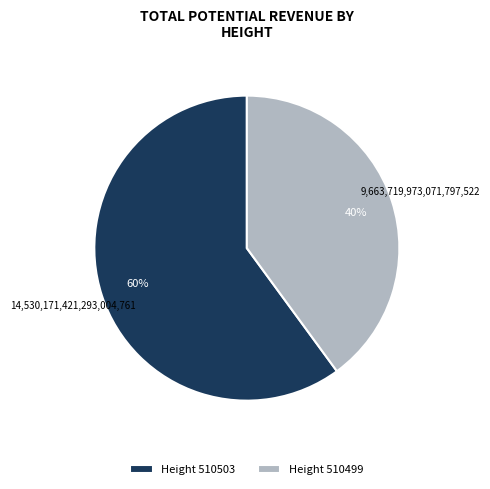

Is there a majority slice in this chart?

Yes